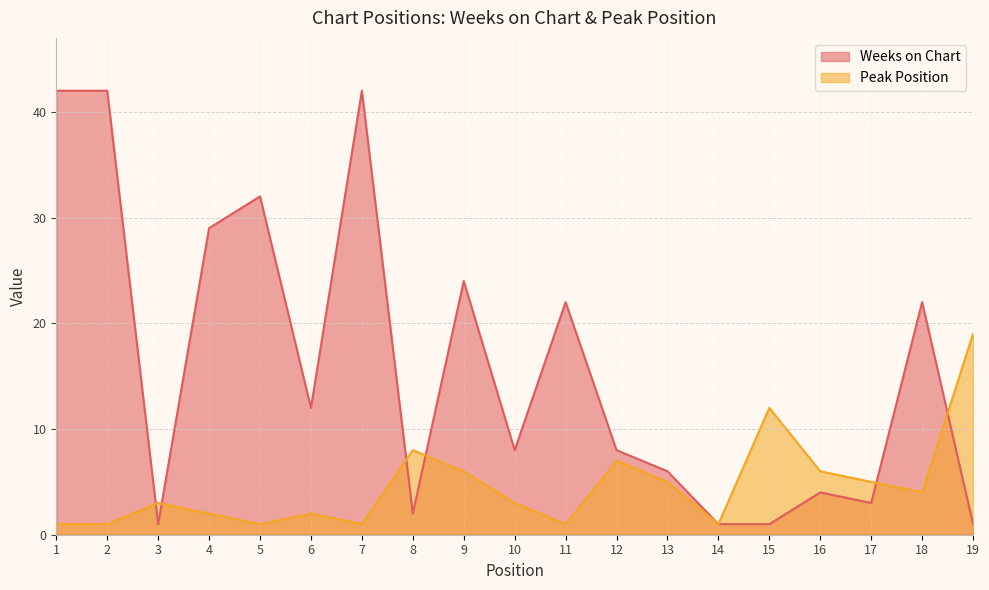

The Weeks on Chart series shows 2 at 19. True or false?

False